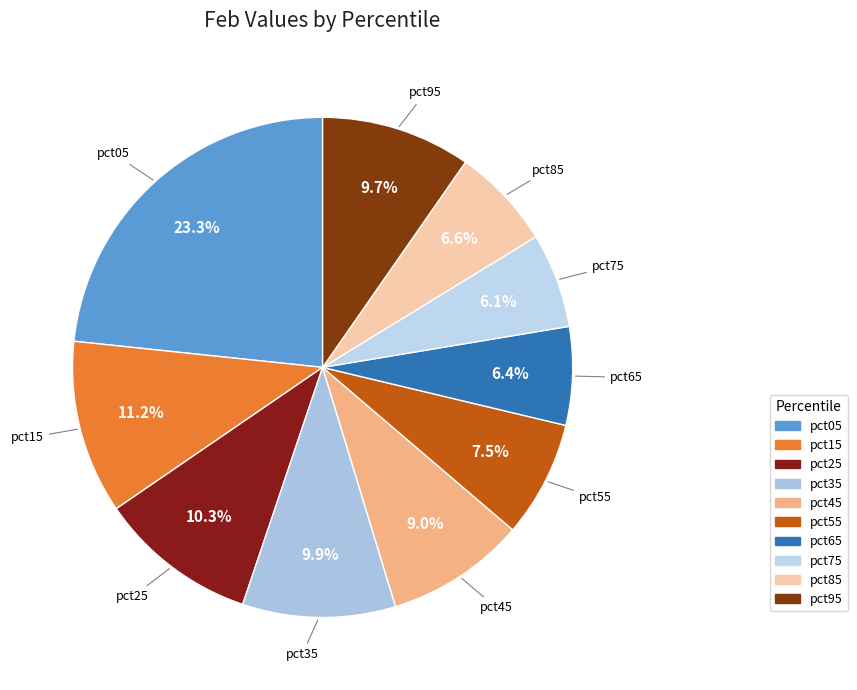

To the nearest percent, what portion does pct95 represent?

10%